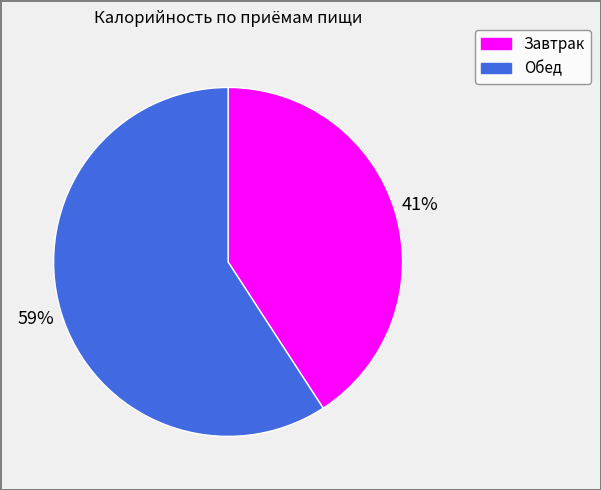

Do Завтрак and Обед together represent more than half of the pie?

Yes